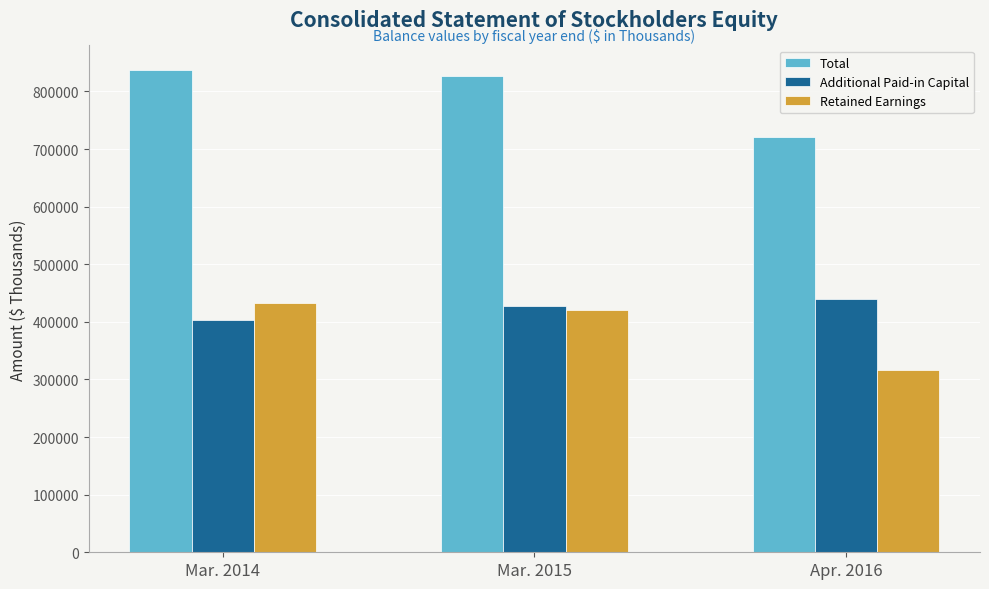

At Mar. 2014, list the series in order from largest to smallest.

Total, Retained Earnings, Additional Paid-in Capital